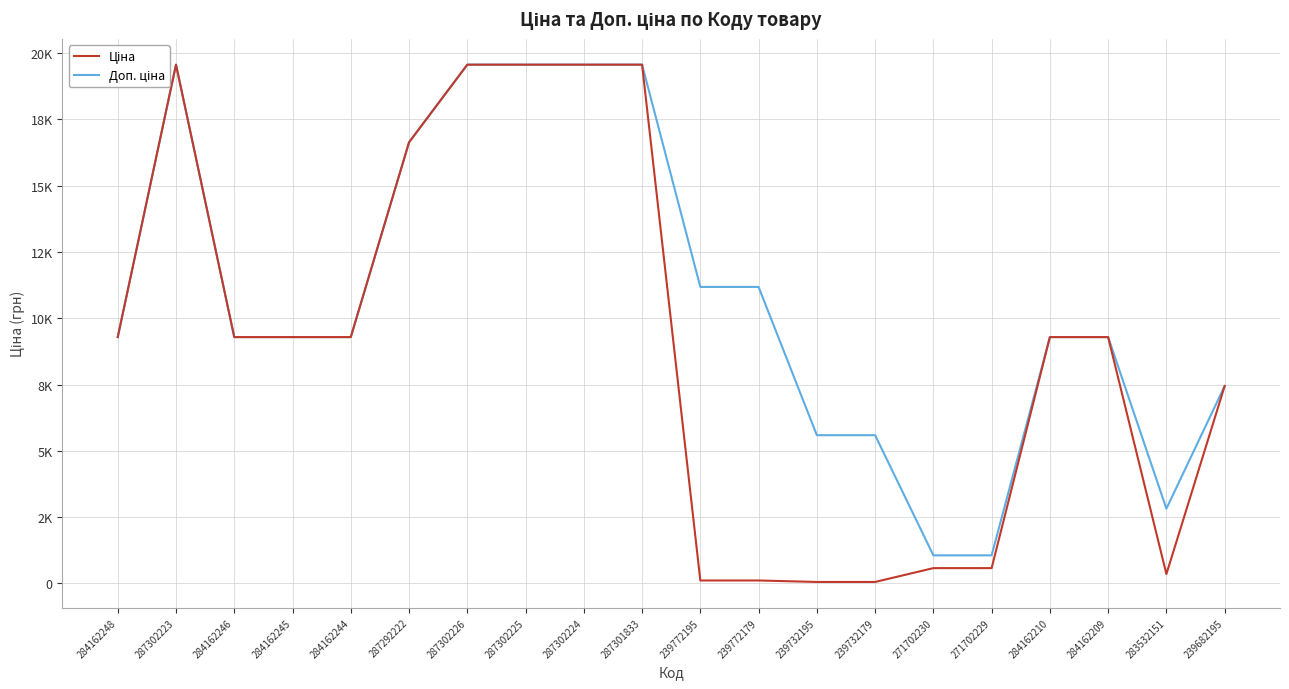

What is the difference between the maximum and minimum values in the Доп. ціна series?

18504.9